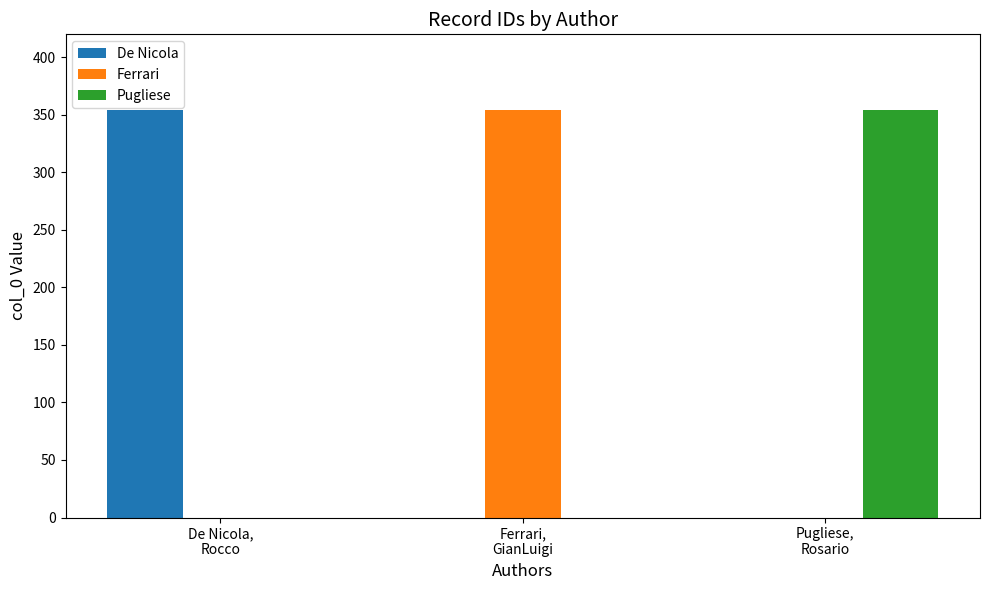

What is the maximum value for Pugliese?

354